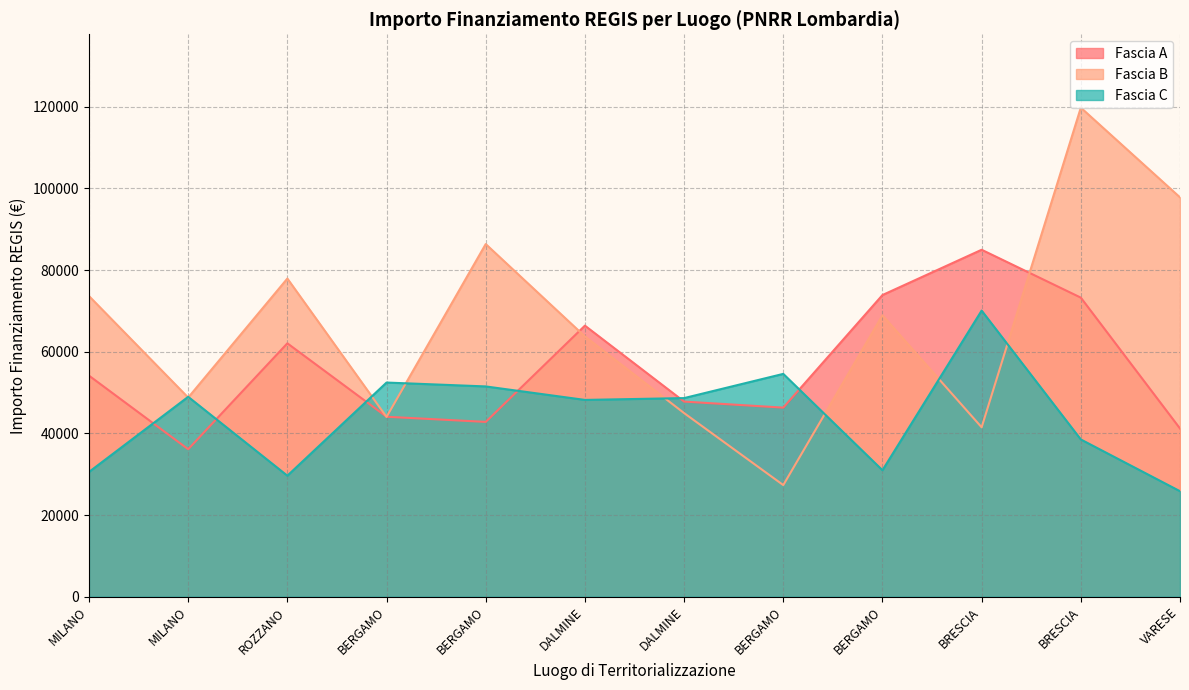

What is the label of the 9th point from the right?

BERGAMO